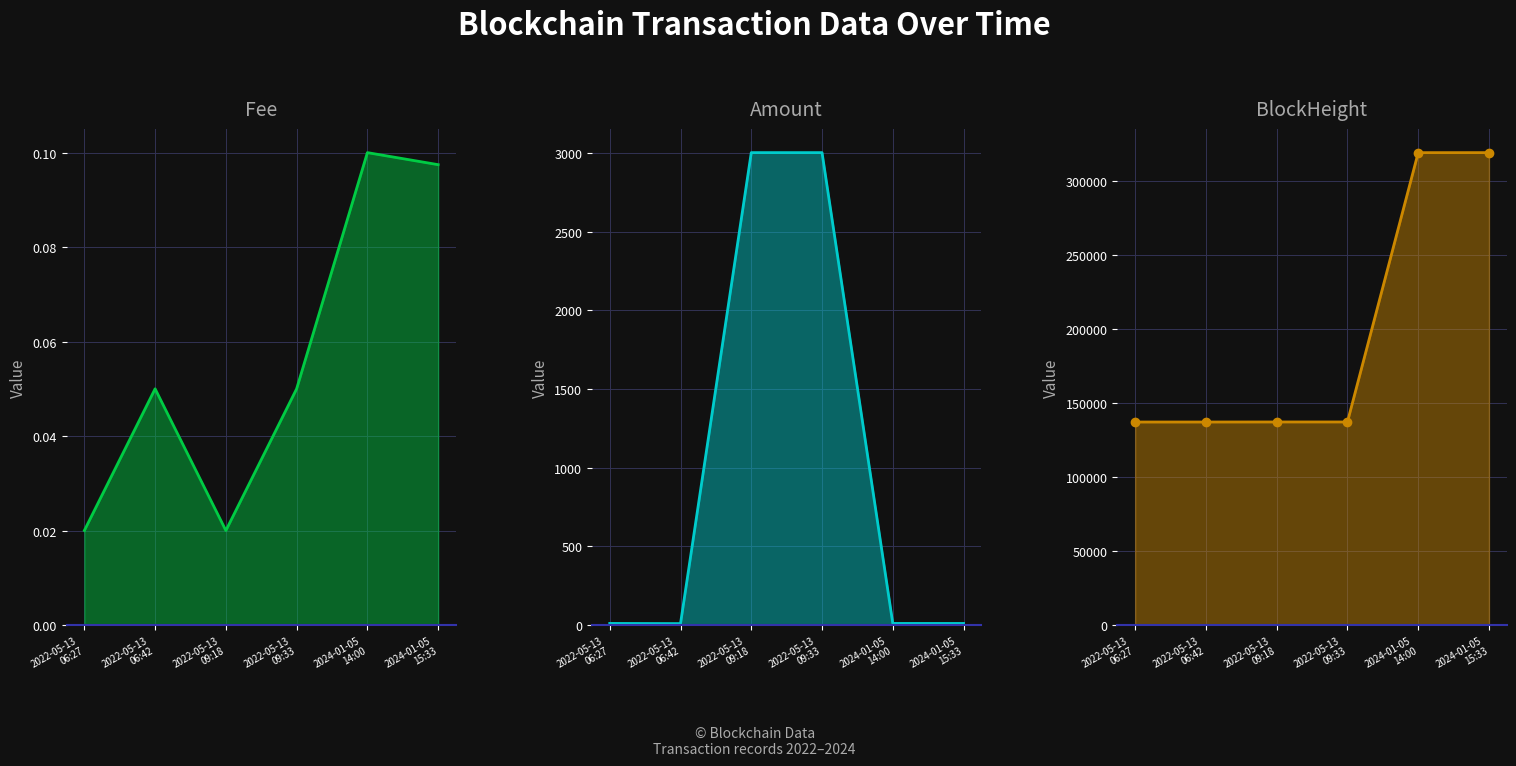

What is the label of the 6th point from the right?

2022-05-13
06:27